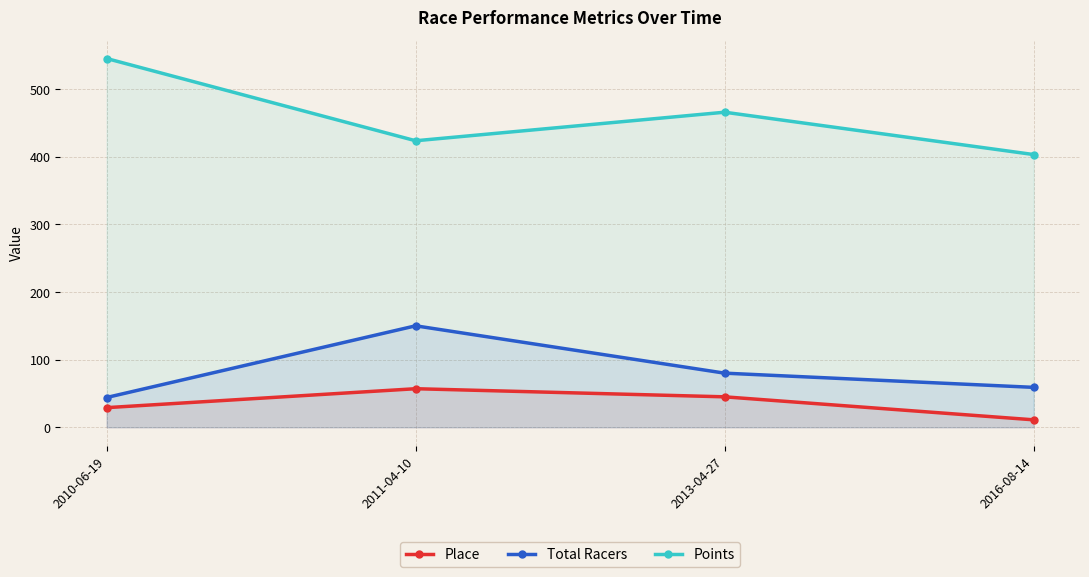

Reading left to right, transcribe all the data shown in this chart.

Place: 29.0	57.0	45.0	11.0
Total Racers: 44.0	150.0	80.0	59.0
Points: 545.2	423.6	465.8	403.2